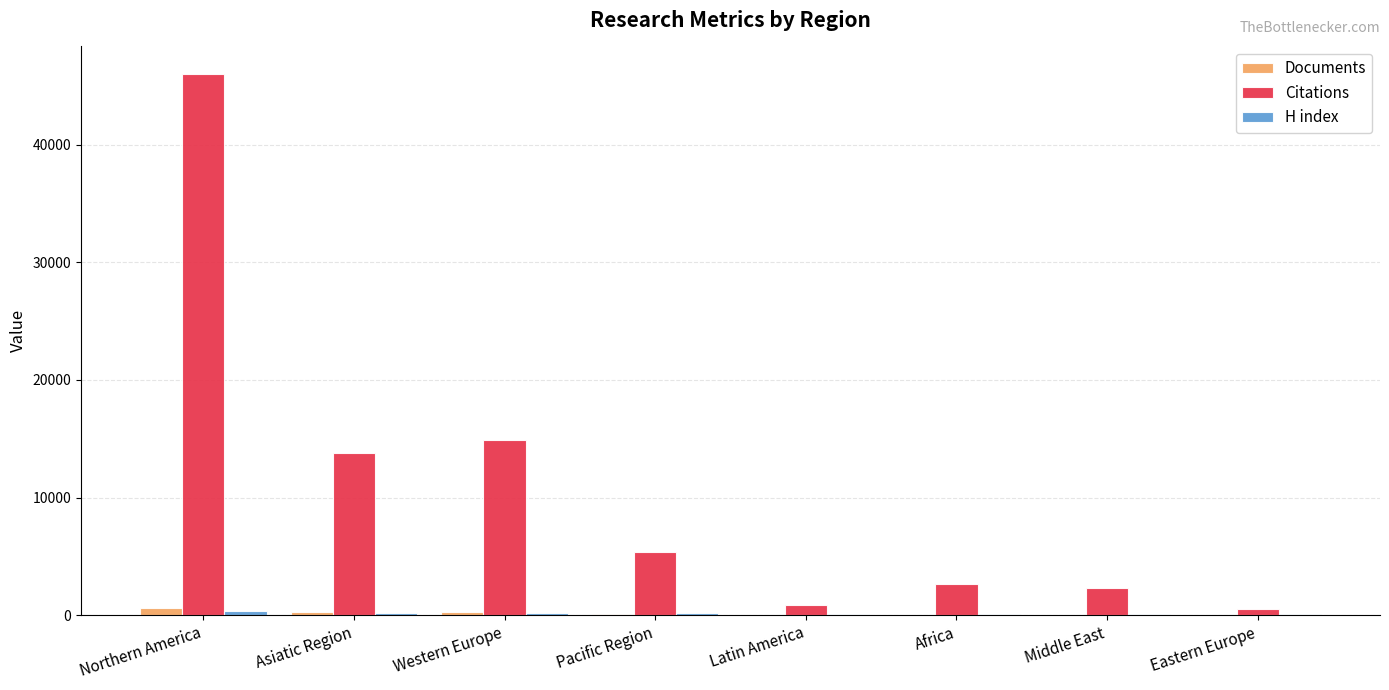

Which category has the highest value across all series?

Northern America